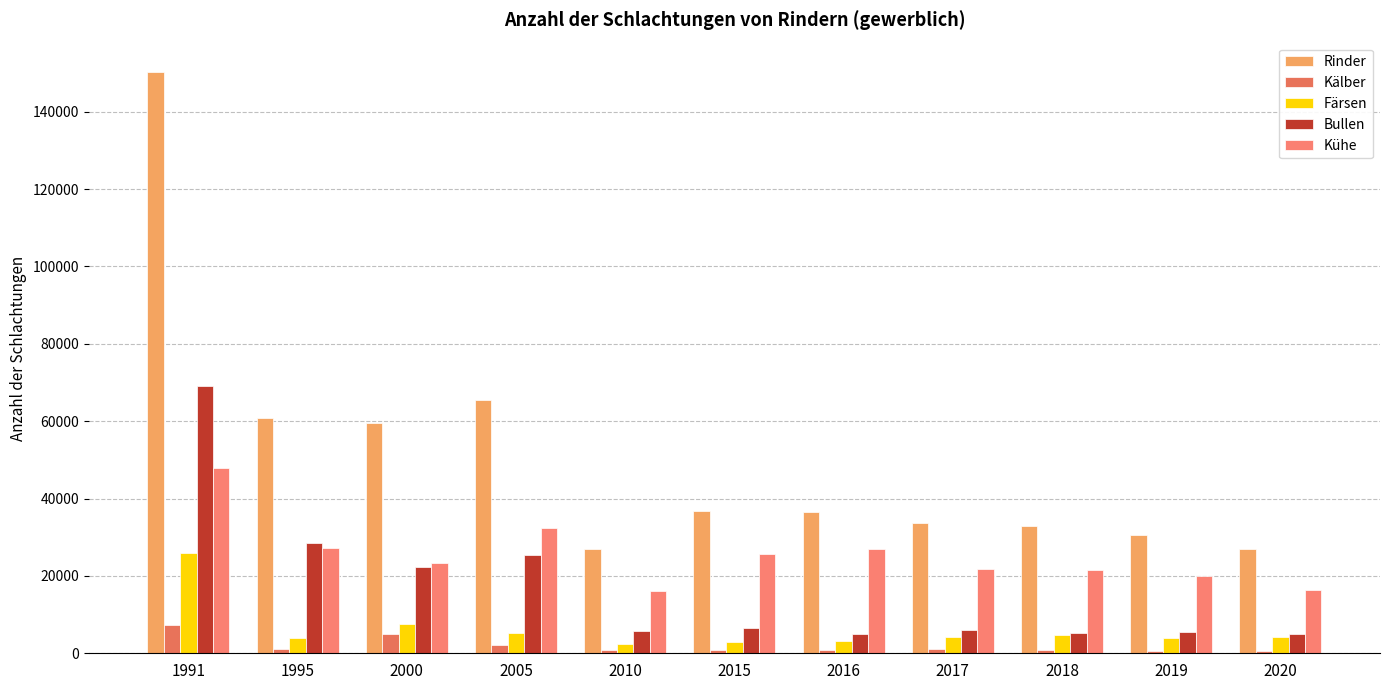

Reading right to left, transcribe all the data shown in this chart.

Rinder: 2020=27031	2019=30577	2018=32941	2017=33671	2016=36591	2015=36907	2010=26929	2005=65593	2000=59466	1995=60712	1991=150354
Kälber: 2020=712	2019=682	2018=894	2017=1186	2016=913	2015=965	2010=901	2005=2191	2000=4897	1995=1003	1991=7248
Färsen: 2020=4238	2019=4042	2018=4678	2017=4302	2016=3283	2015=2987	2010=2305	2005=5254	2000=7531	1995=3970	1991=25985
Bullen: 2020=4955	2019=5398	2018=5332	2017=5897	2016=5042	2015=6622	2010=5820	2005=25285	2000=22295	1995=28430	1991=69185
Kühe: 2020=16434	2019=20009	2018=21505	2017=21742	2016=26849	2015=25772	2010=16107	2005=32377	2000=23369	1995=27150	1991=47929